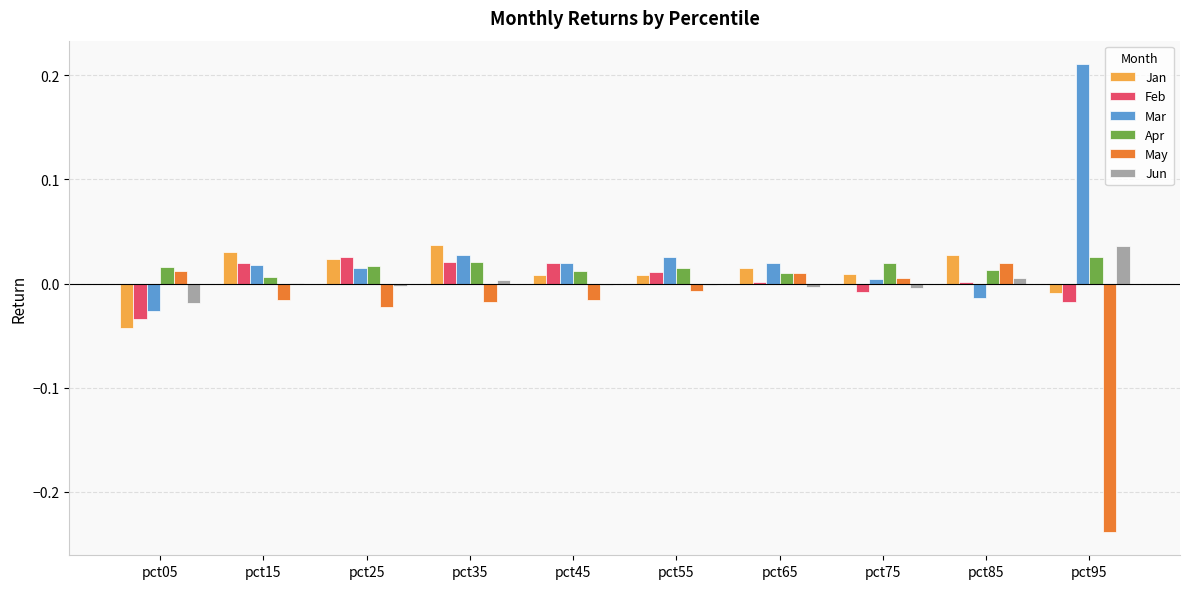

The value of May at pct65 is 0.0. True or false?

True